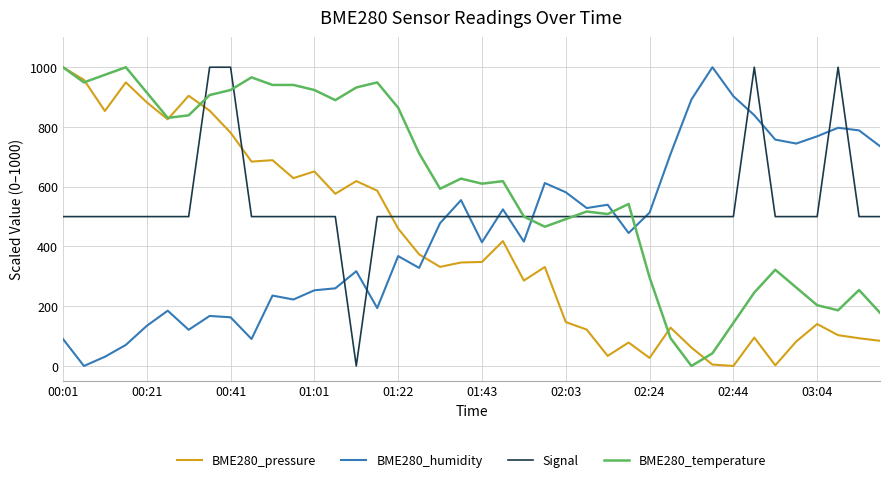

How many values in the BME280_humidity series exceed 444?

20